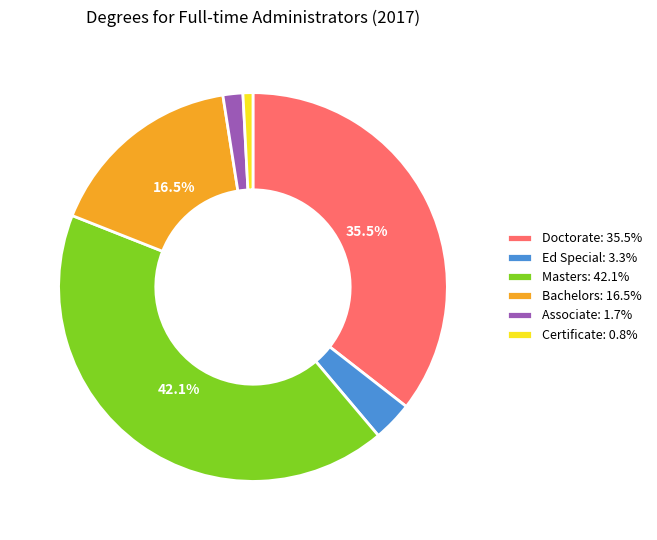

Approximately how many times larger is the value at Associate compared to Bachelors?

0.1